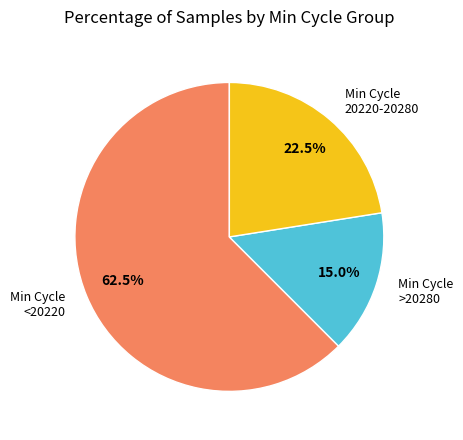

What is the ratio of the value at Min Cycle 20220-20280 to the value at Min Cycle <20220?

0.4